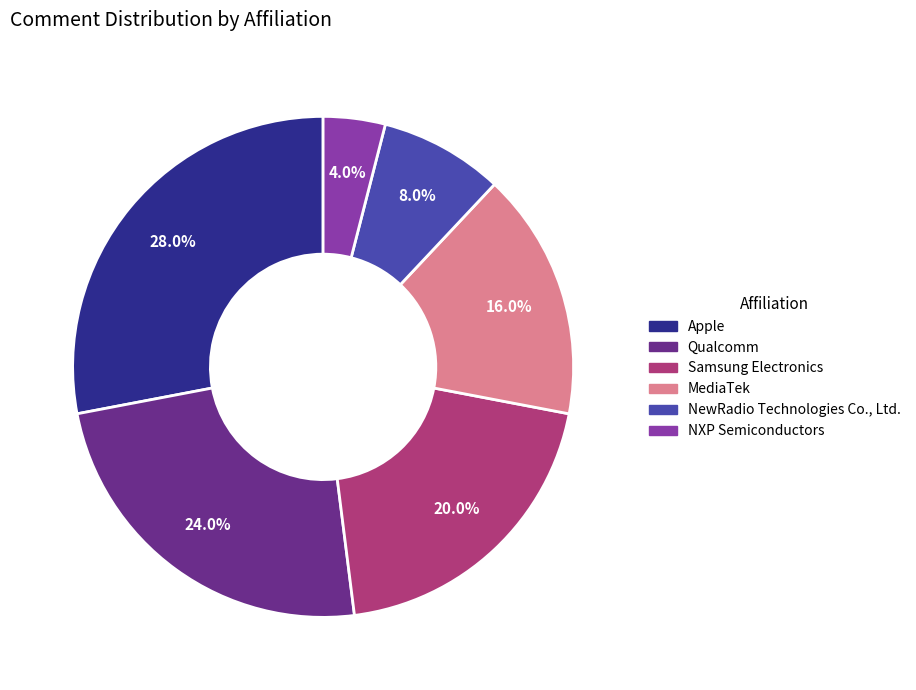

To the nearest percent, what percentage of the pie is Samsung Electronics?

20%